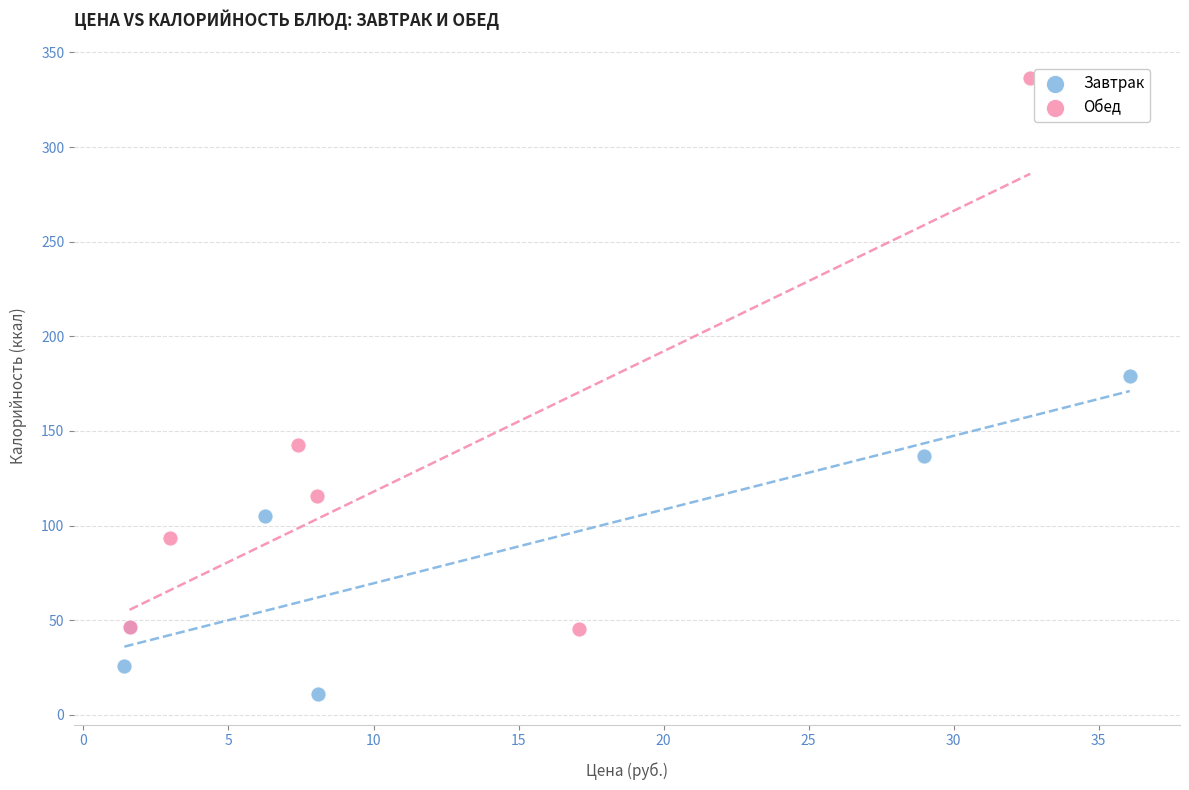

What are all the series names shown in the legend?

Завтрак, Обед